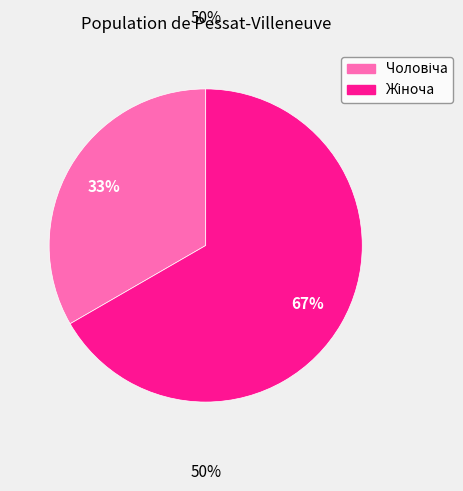

Is there any slice that represents more than half of the pie?

Yes